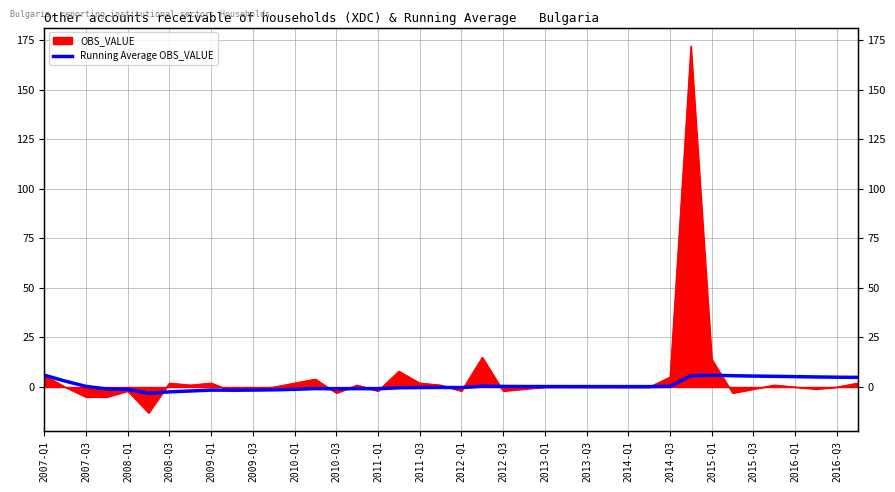

How many points are lower than both their immediate neighbors (excluding endpoints)?

6